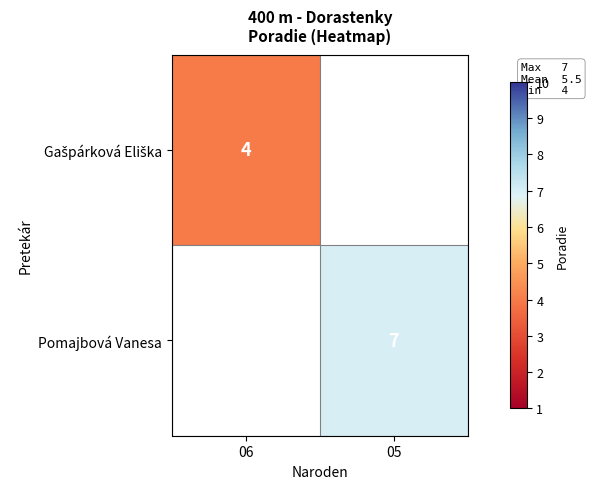

Is it true that Pomajbová Vanesa equals 2 at 05?

False